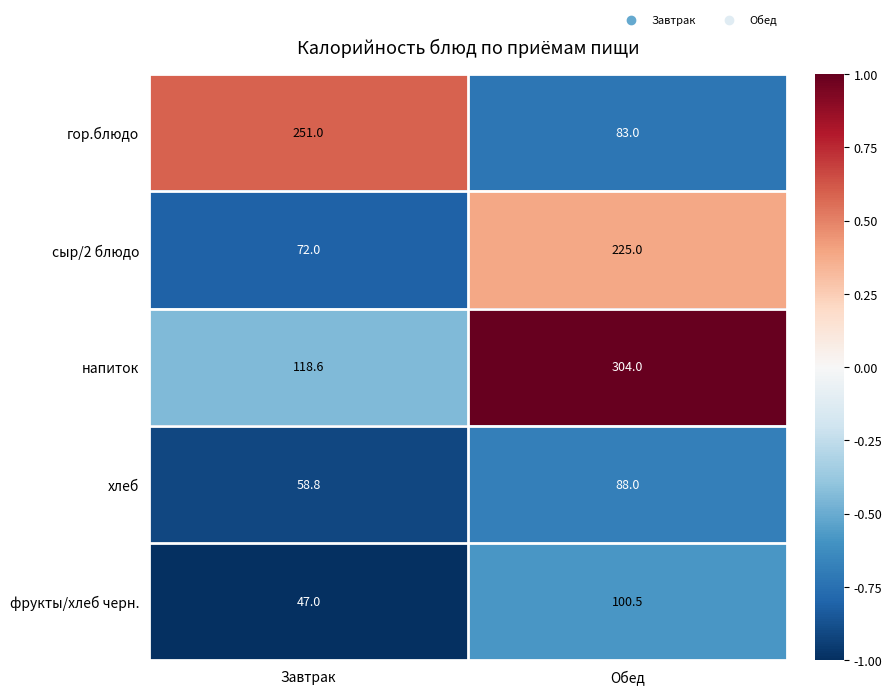

Reading right to left, transcribe all the data shown in this chart.

гор.блюдо: Обед=83.0	Завтрак=251.0
сыр/2 блюдо: Обед=225.0	Завтрак=72.0
напиток: Обед=304.0	Завтрак=118.6
хлеб: Обед=88.0	Завтрак=58.8
фрукты/хлеб черн.: Обед=100.5	Завтрак=47.0